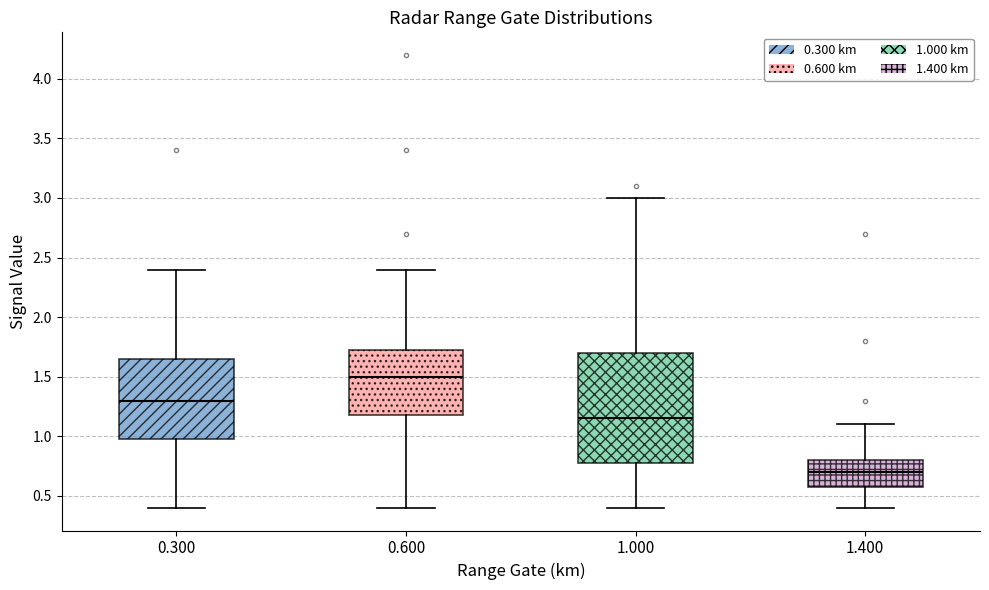

Reading left to right, transcribe this box plot: for each box, give where its median line is, the range the box spans, and where its two whiskers end, as read against the y-axis. The values are not printed on the chart, so give them approximately, as read against the axis.

0.300: median 1.30, box 1.00 to 1.65, whiskers 0.40 to 2.40
0.600: median 1.50, box 1.20 to 1.75, whiskers 0.40 to 2.40
1.000: median 1.15, box 0.80 to 1.70, whiskers 0.40 to 3.00
1.400: median 0.70, box 0.60 to 0.80, whiskers 0.40 to 1.10